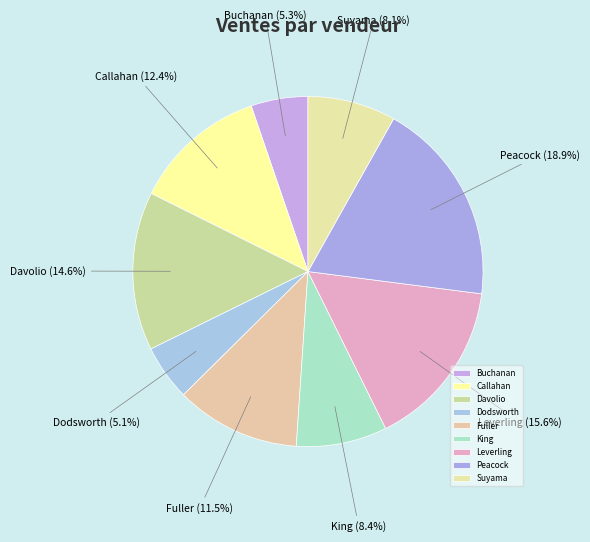

How many segments does this pie chart have?

9